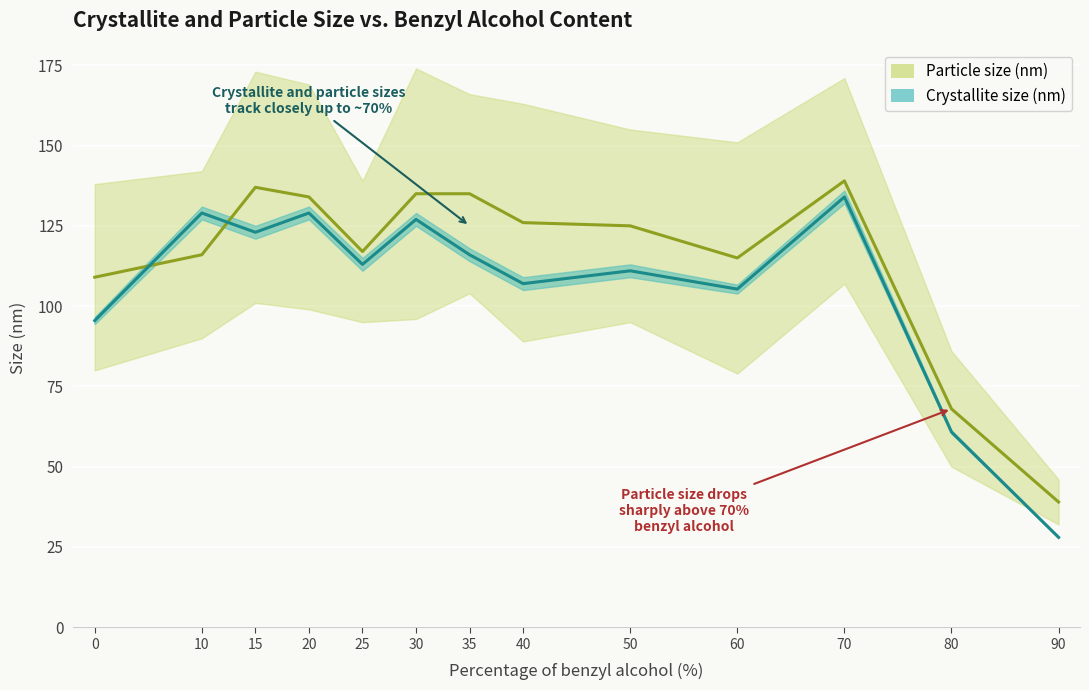

What is the difference between the Crystallite size (nm) values at 70 and 90?

106.0